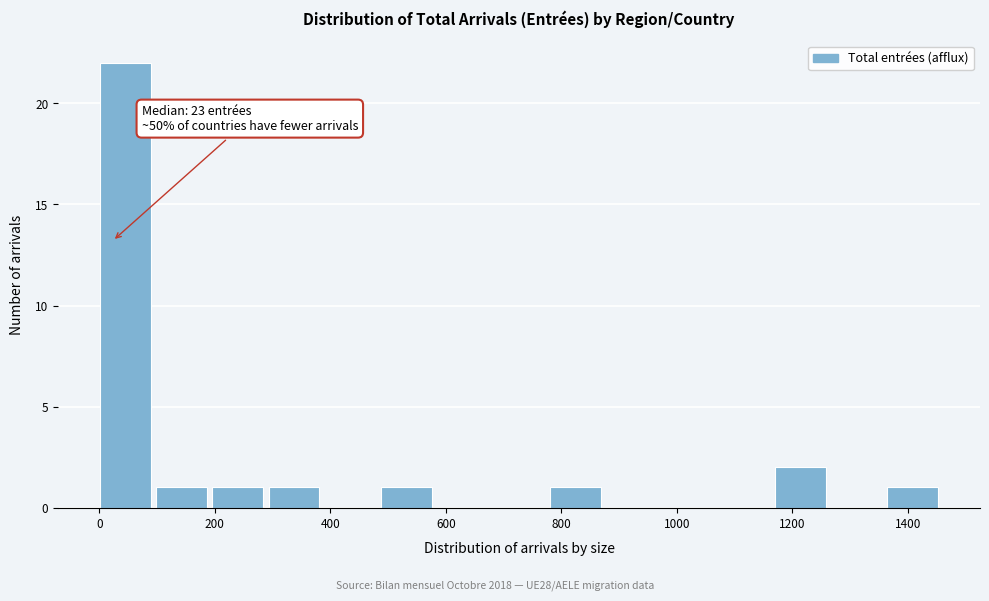

Which range on the x-axis has the tallest bar?

0 to 100